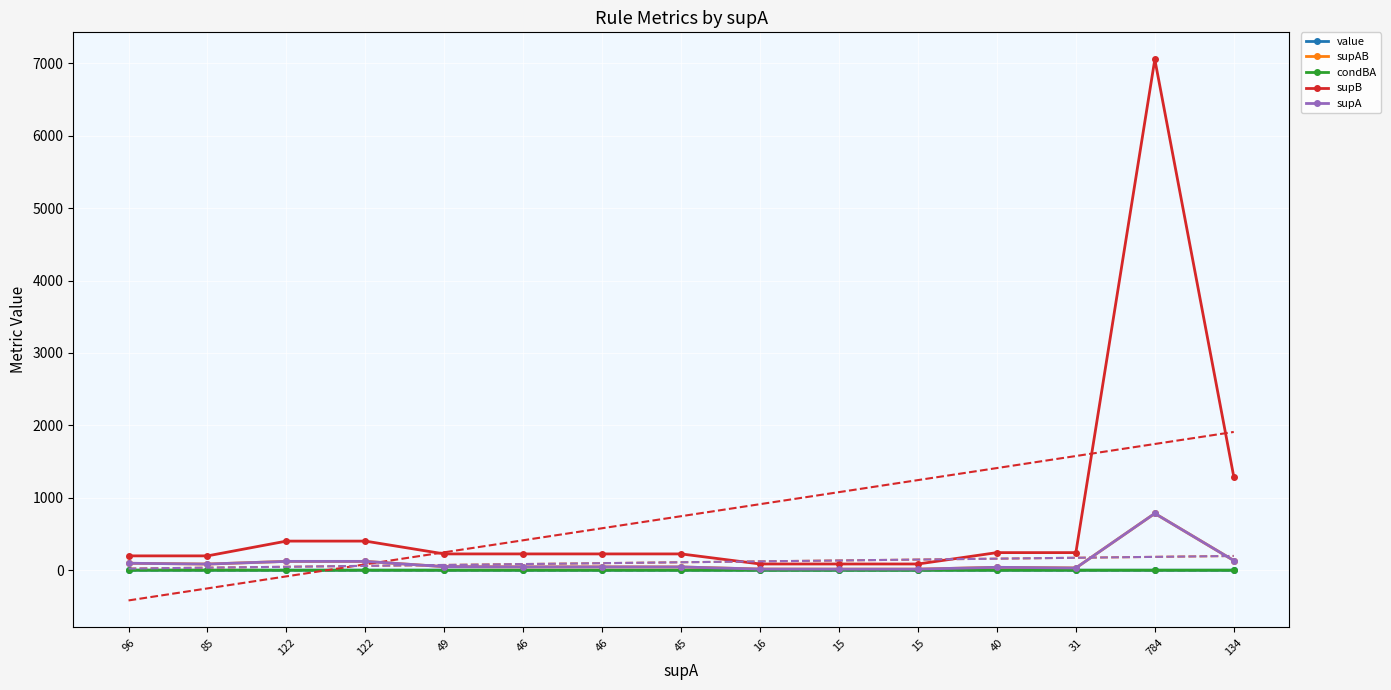

How many values in the supB series are below 225?

5